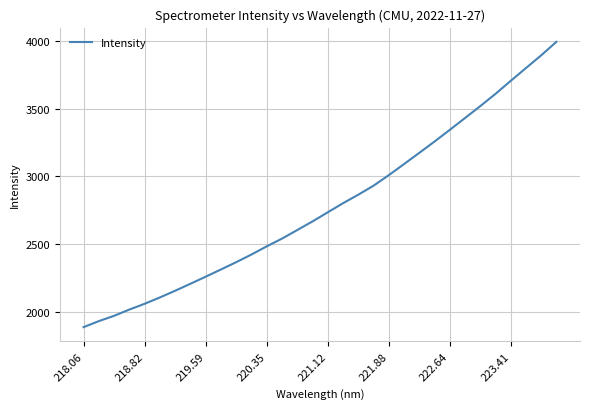

What is the greatest value displayed?

3991.5